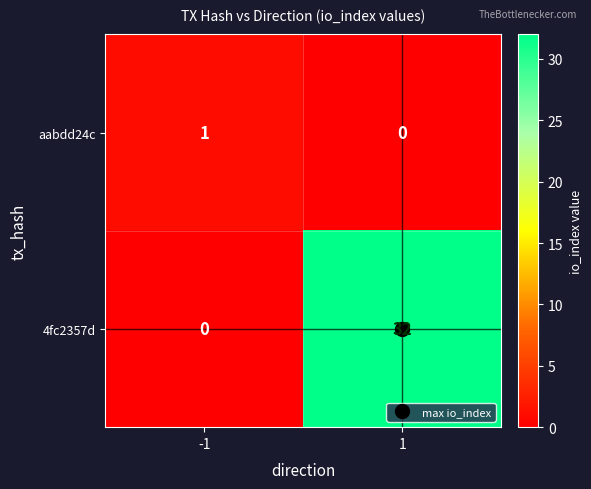

The 4fc2357d series shows 32 at 1. True or false?

True